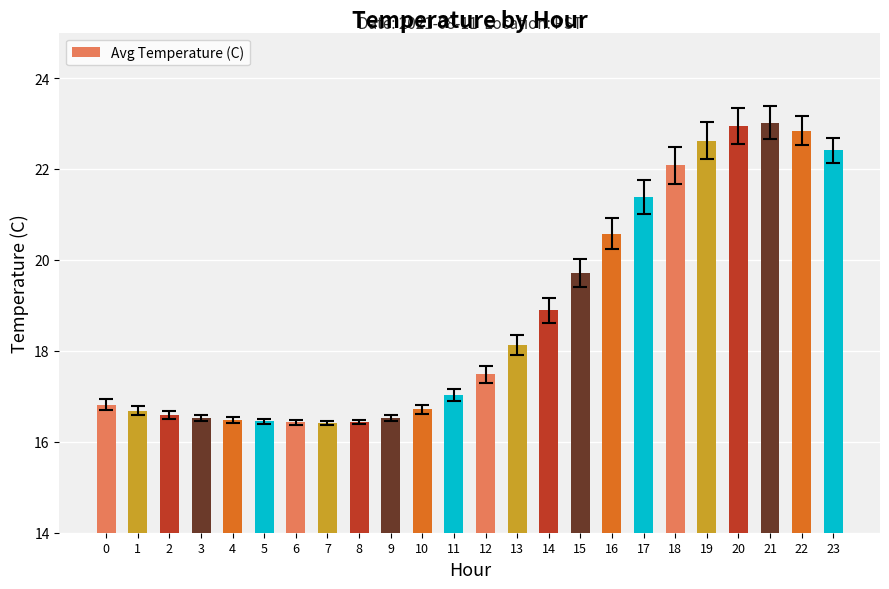

Read the value at 15.

19.7